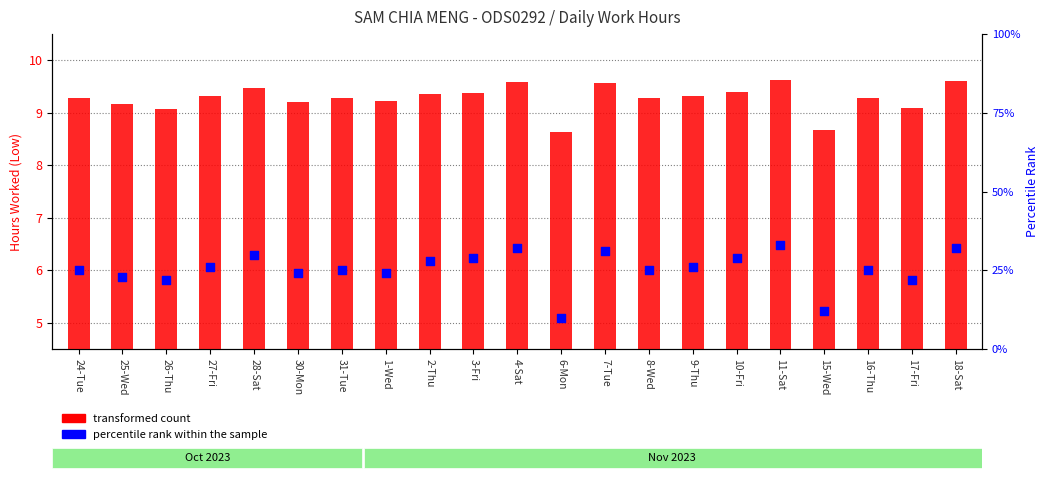

At which category is the sum across all series the highest?

11-Sat